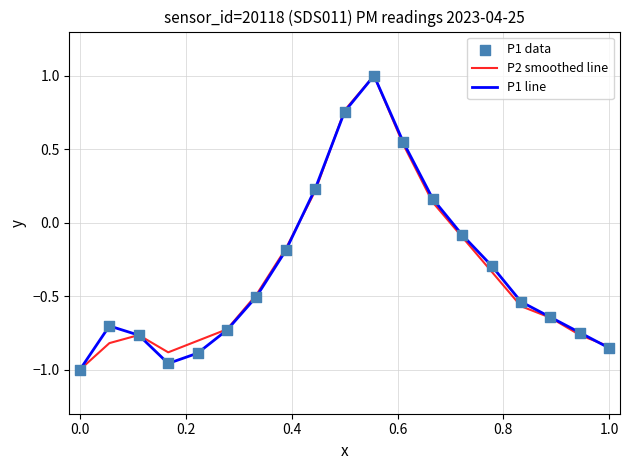

What is the greatest value displayed?

1.0